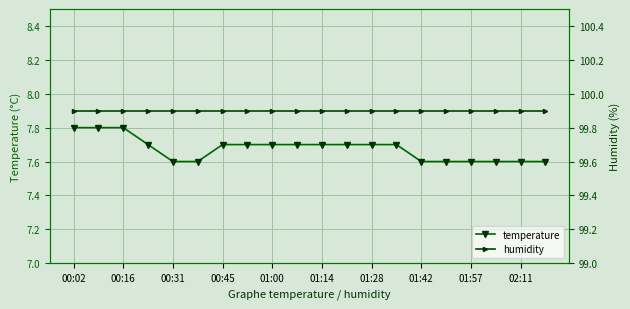

What are all the series names shown in the legend?

temperature, humidity